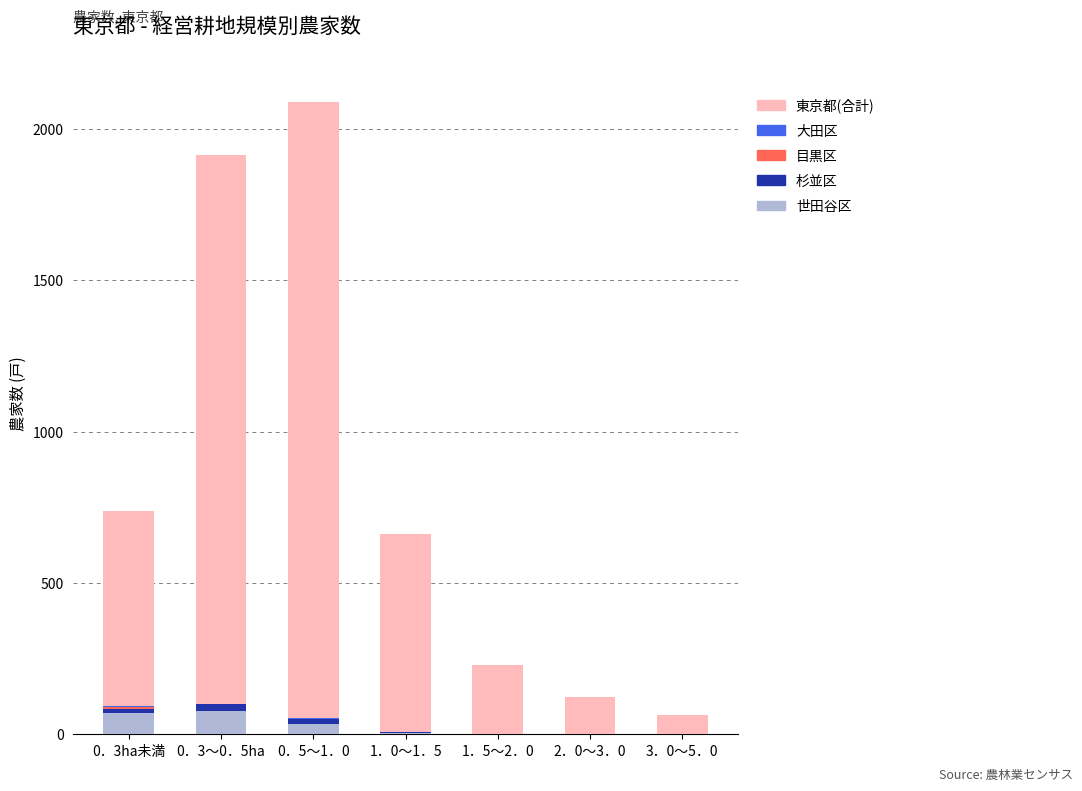

How many series are shown in this chart?

5